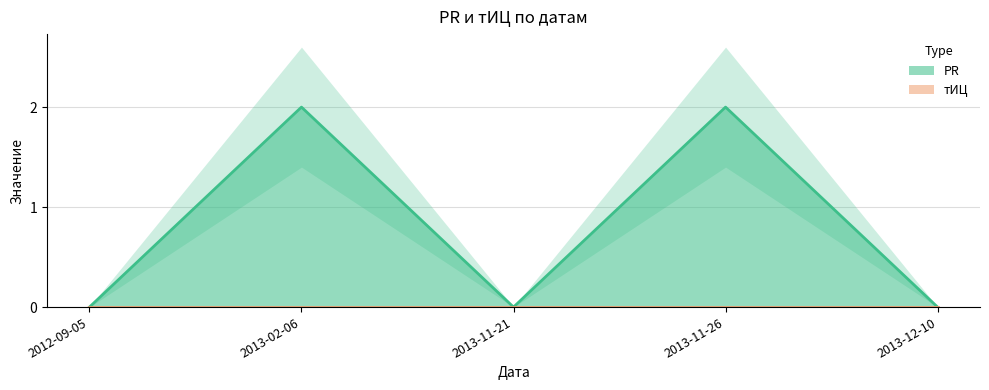

The chart shows a value of 1 at 2013-11-21. True or false?

False